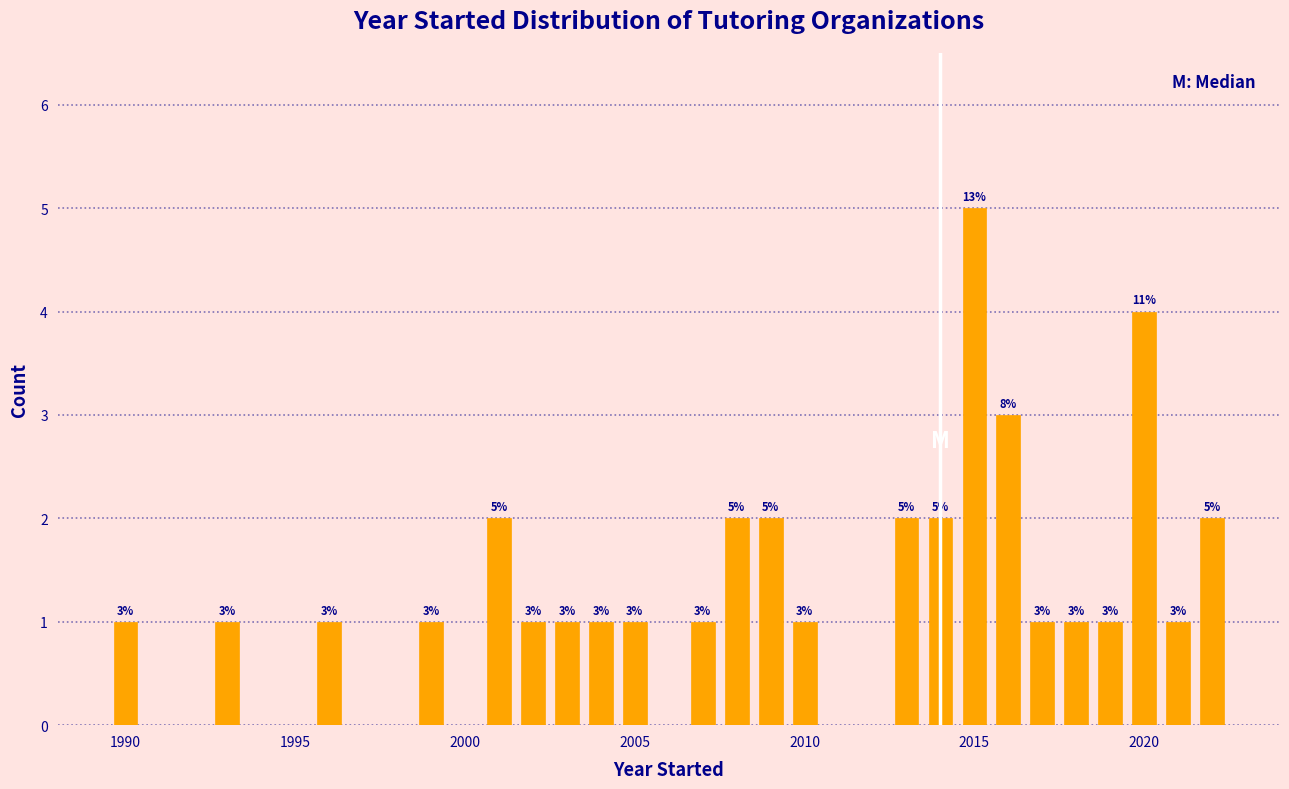

Around what value on the x-axis is the tallest bar? Give the approximate position of its centre, as read against the axis.

2015.0